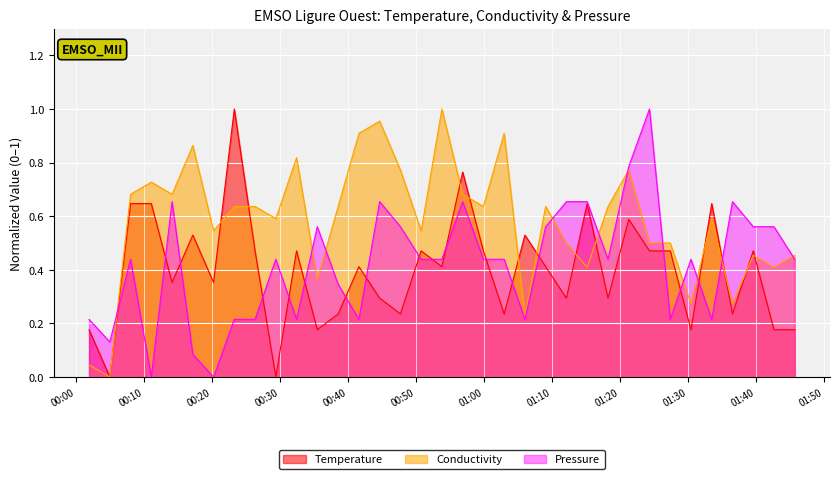

What is the difference between the second highest and minimum values in the Temperature series?

0.8